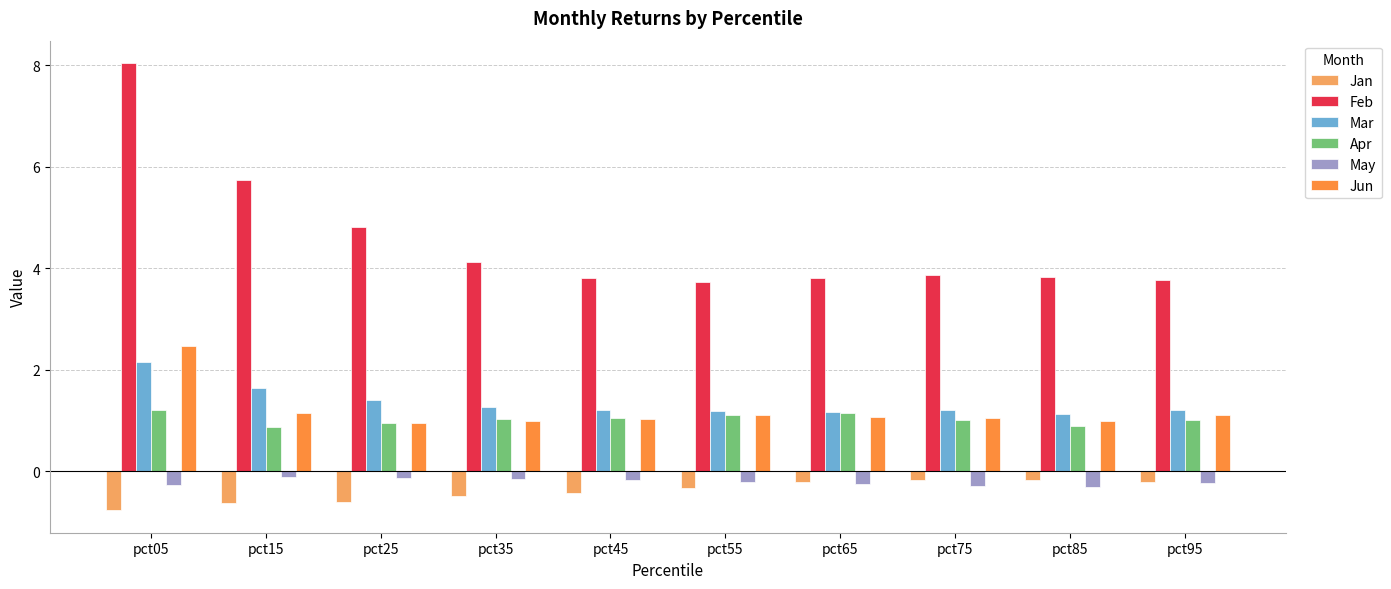

The value of Jun at pct35 is 0.3. True or false?

False